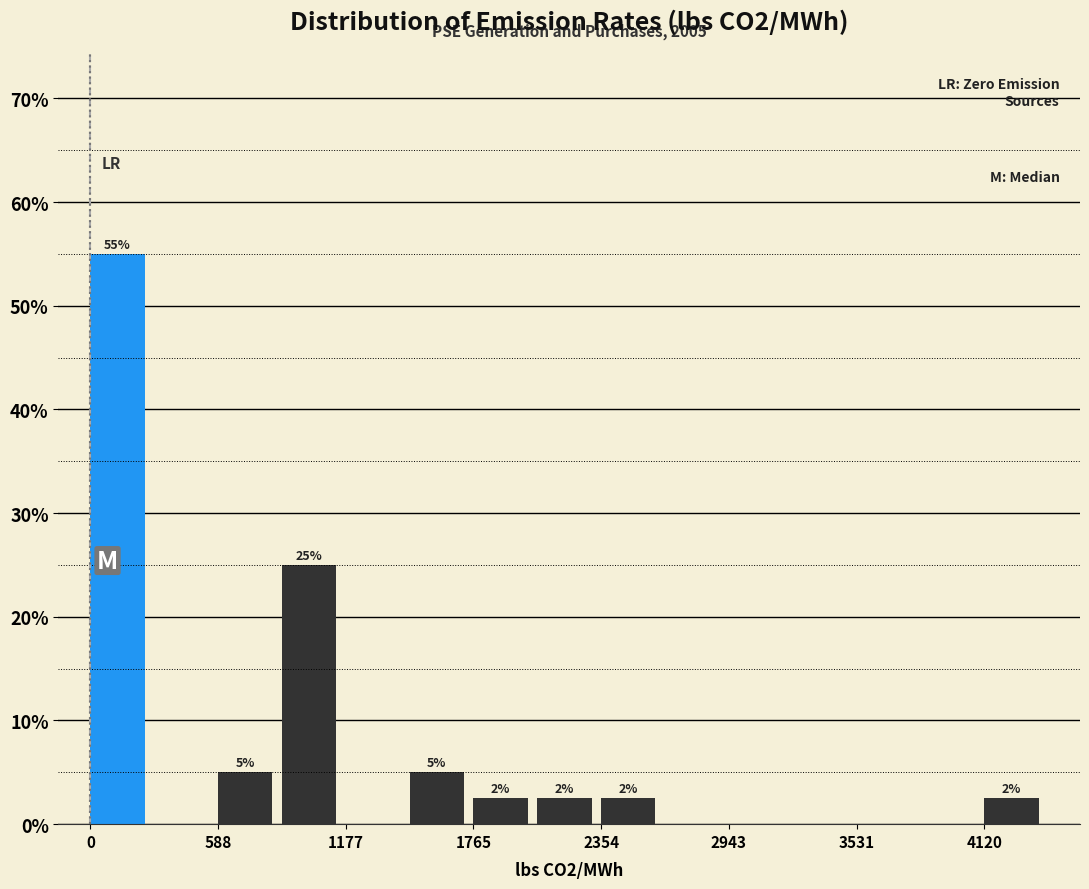

Around what value on the x-axis is the tallest bar? Give the approximate position of its centre, as read against the axis.

100